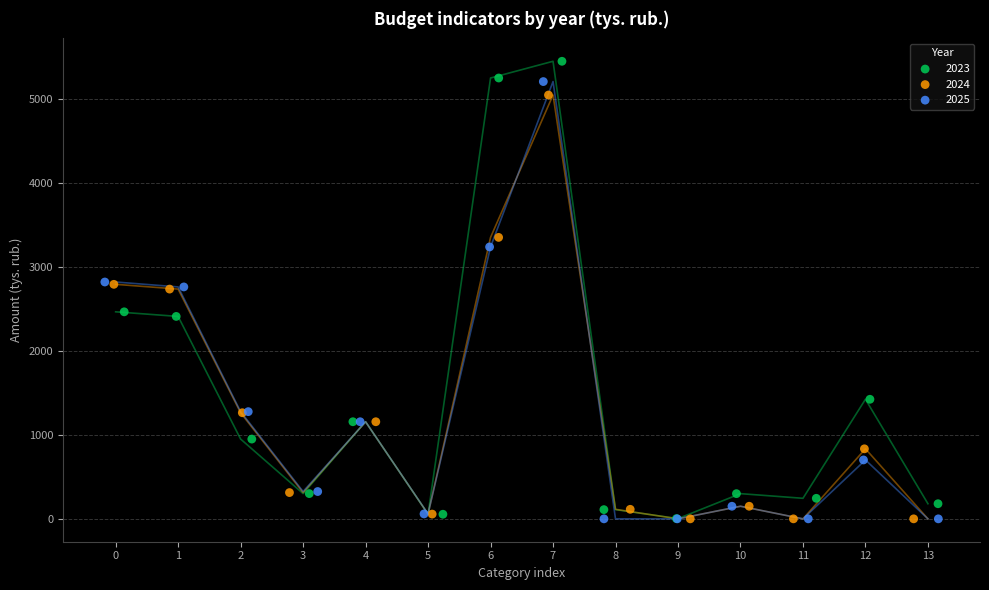

Which series contains the highest Y value?

2023